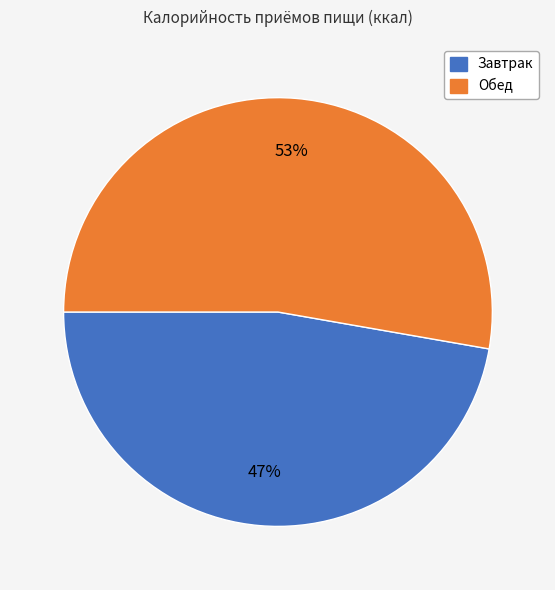

What percentage is the Обед slice, to the nearest percent?

53%